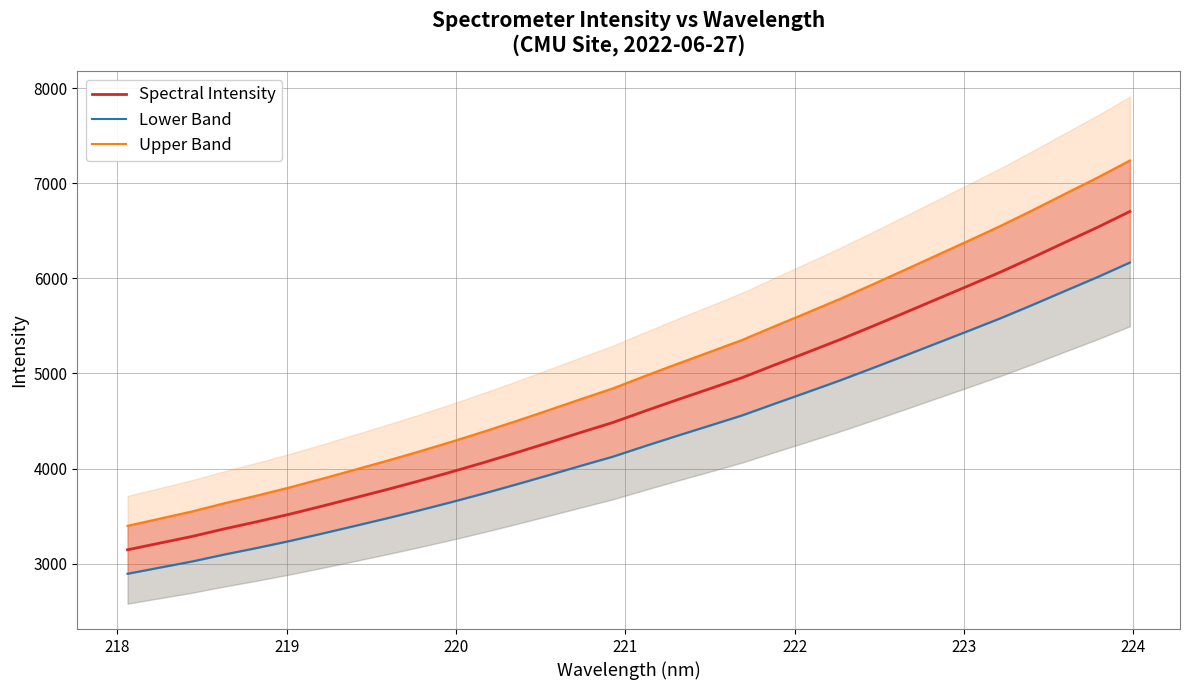

What is the maximum value for Spectral Intensity?

6702.3